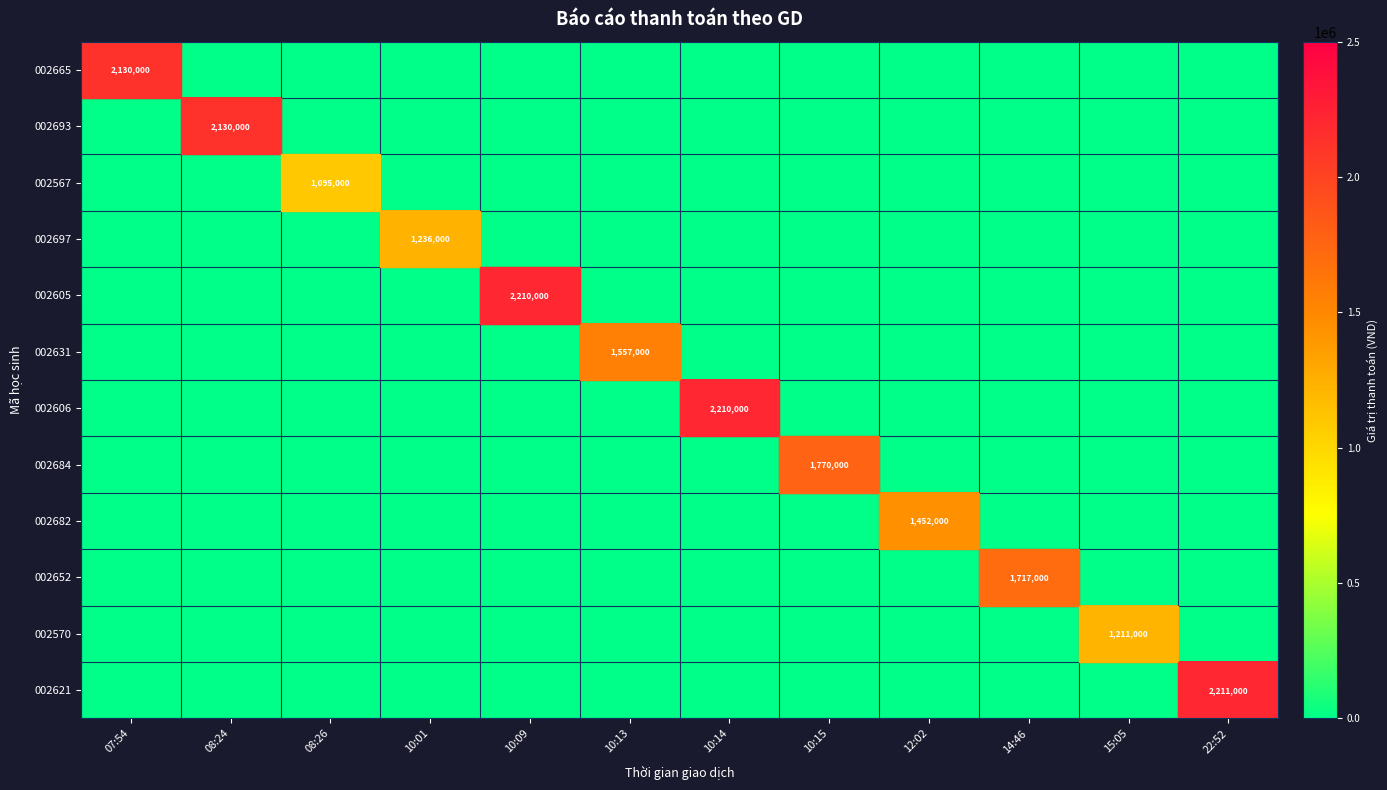

Is it true that 002697 equals 2184373 at 10:01?

False